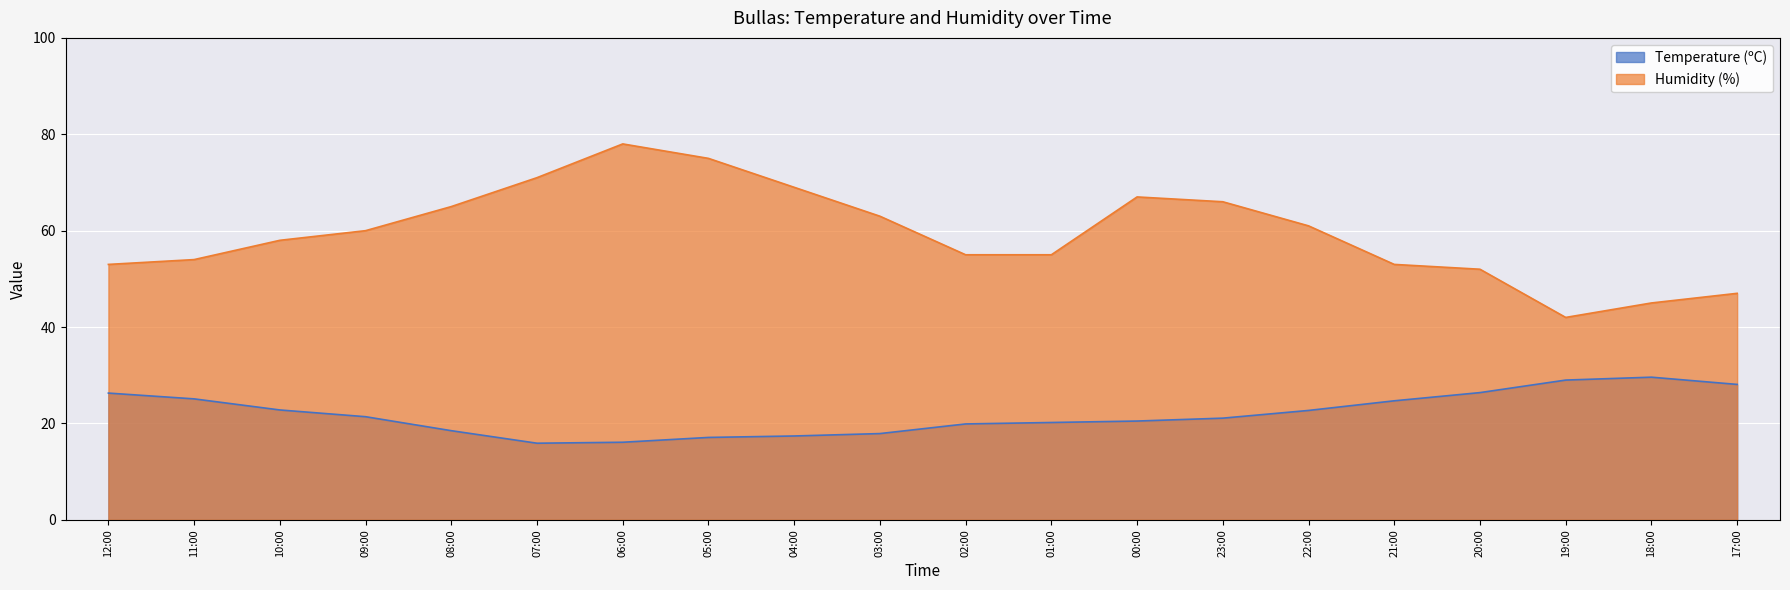

What is the total value across all series at 00:00?

87.5